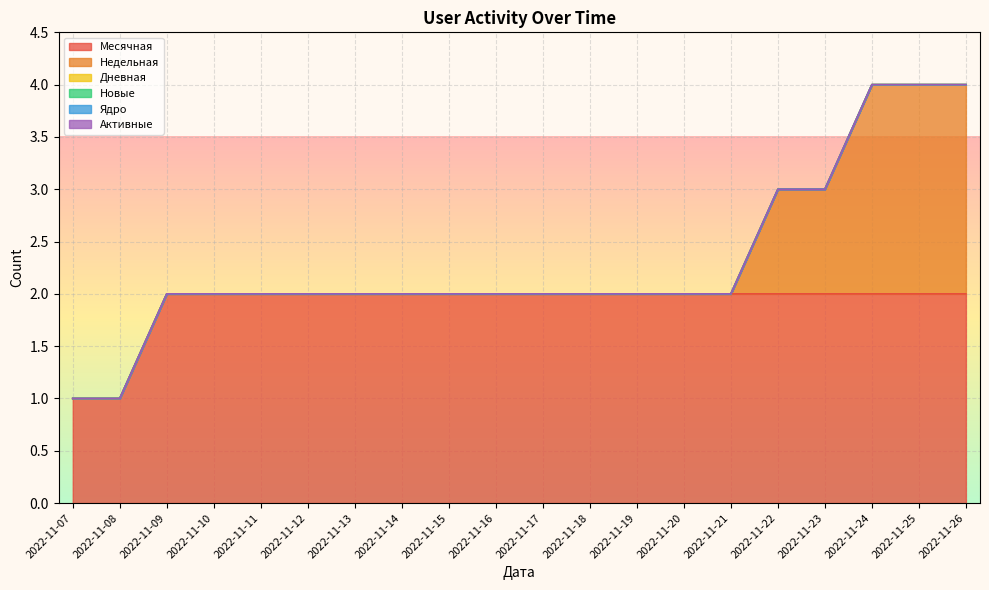

What is the total value across all series at 2022-11-15?

2